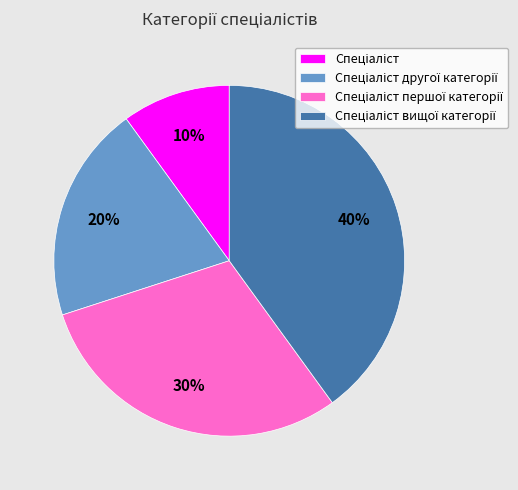

Is there a majority slice in this chart?

No